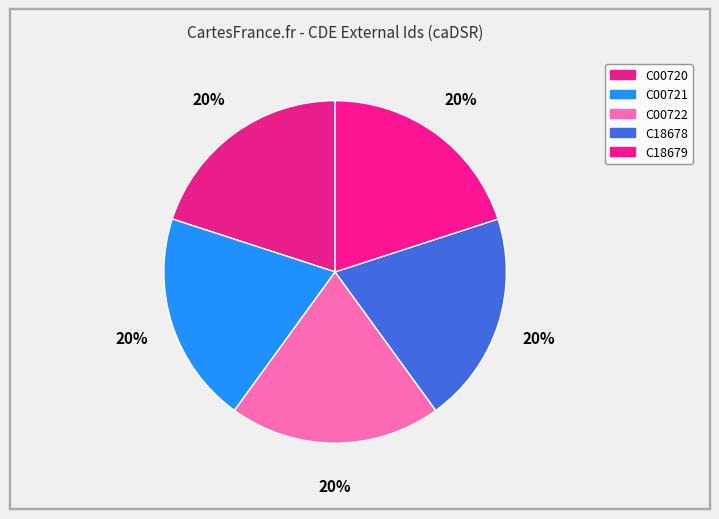

Count the number of slices in the pie.

5